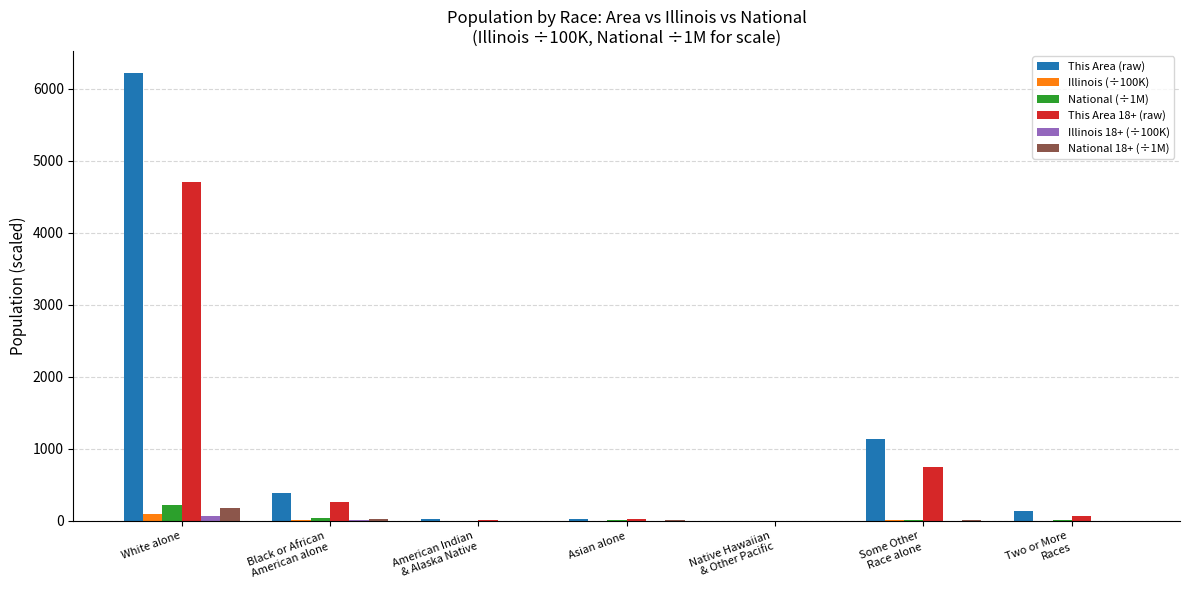

At which category is the sum across all series the highest?

White alone